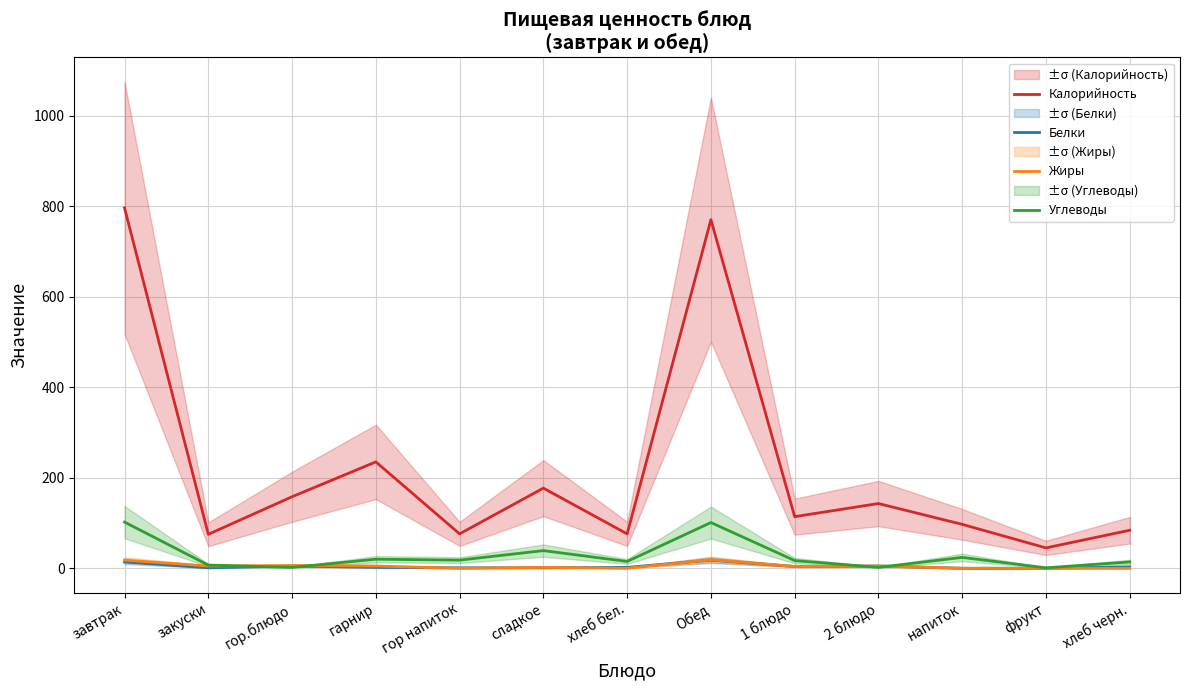

Reading left to right, transcribe all the data shown in this chart.

Калорийность: 796	75	158	235	76	177	76	770	114	143	97	45	84
Белки: 14	1	5	2	1	1	2	18	4	5	0	0	3
Жиры: 18	5	6	5	0	2	0	19	4	5	0	0	0
Углеводы: 102	7	2	20	18	39	15	101	17	2	24	1	14